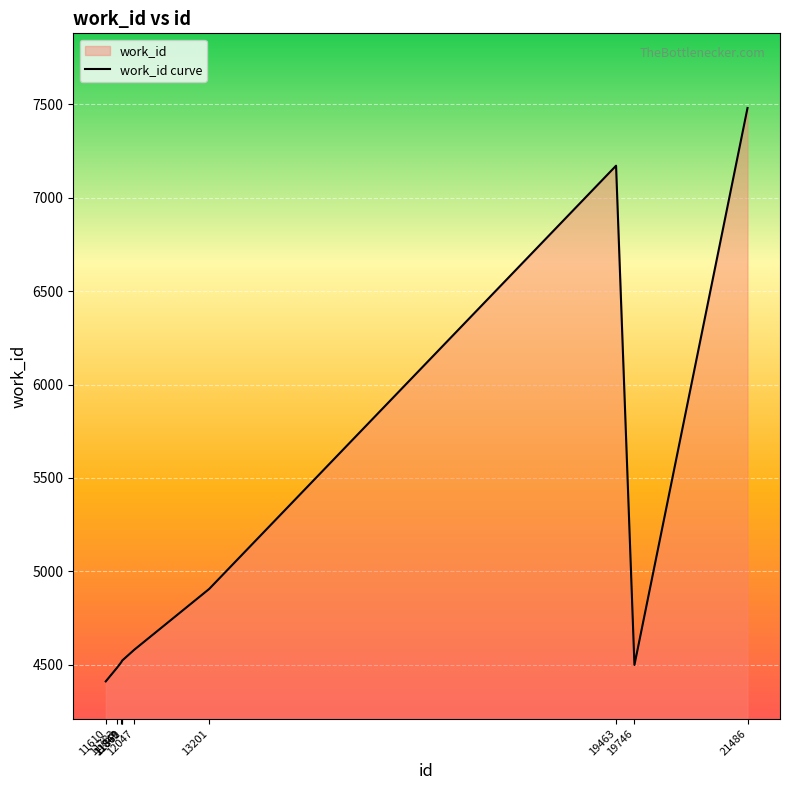

At which category does the data reach its first local peak?

19463